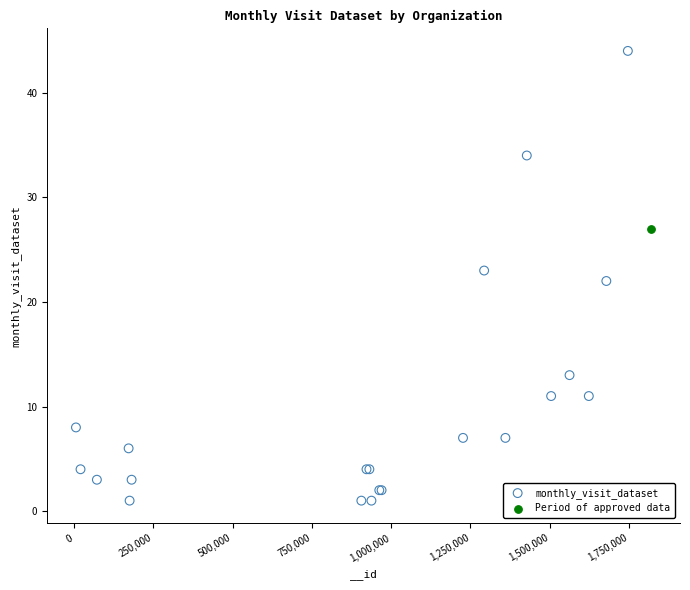

What are all the series names shown in the legend?

monthly_visit_dataset, Period of approved data